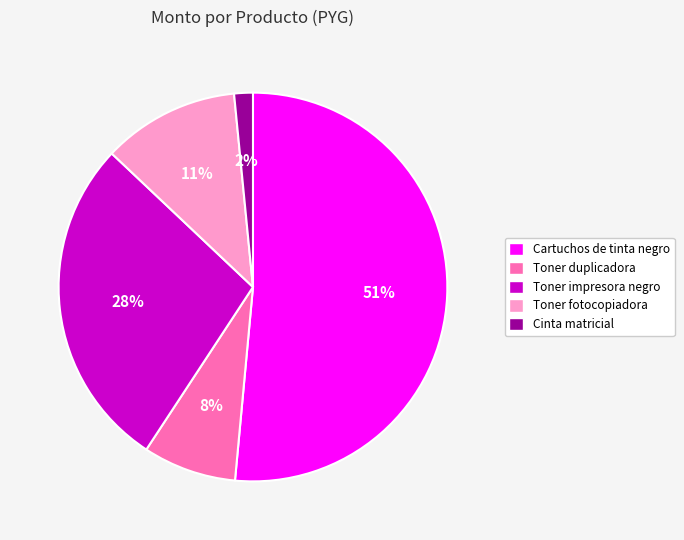

To the nearest percent, what is the average slice percentage?

20%